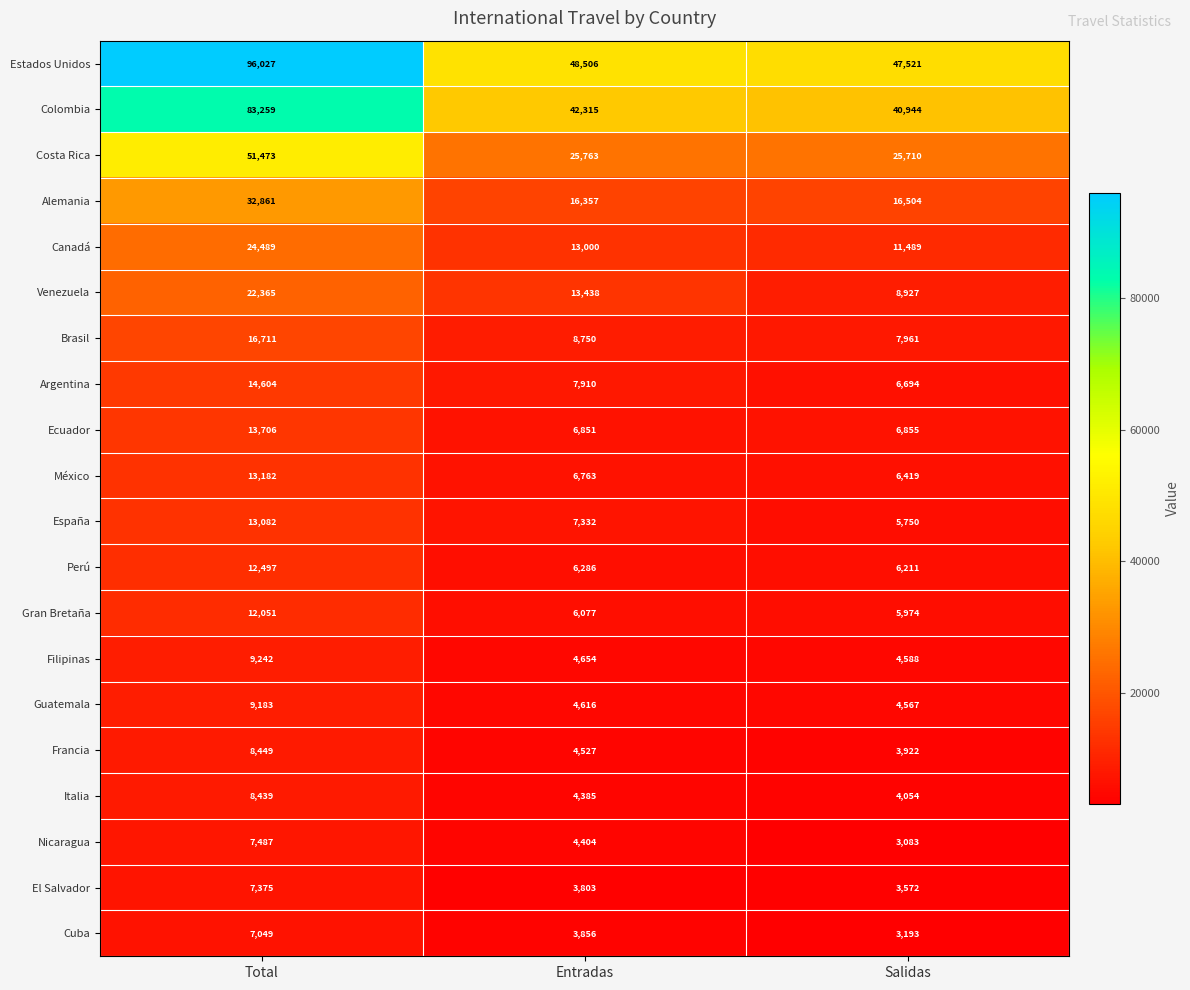

How many series are shown in this chart?

20